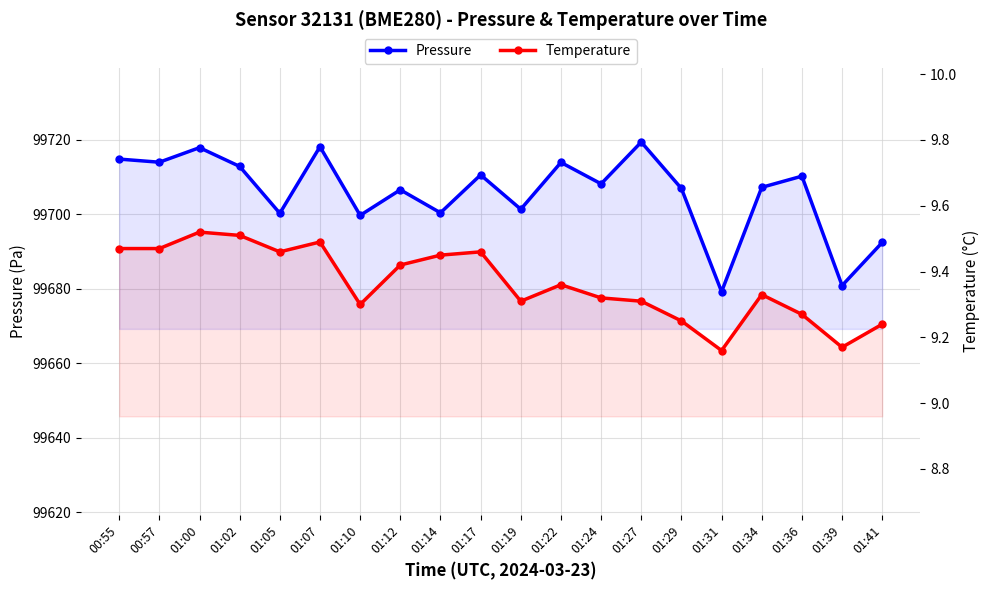

How many distinct data groups are displayed?

2